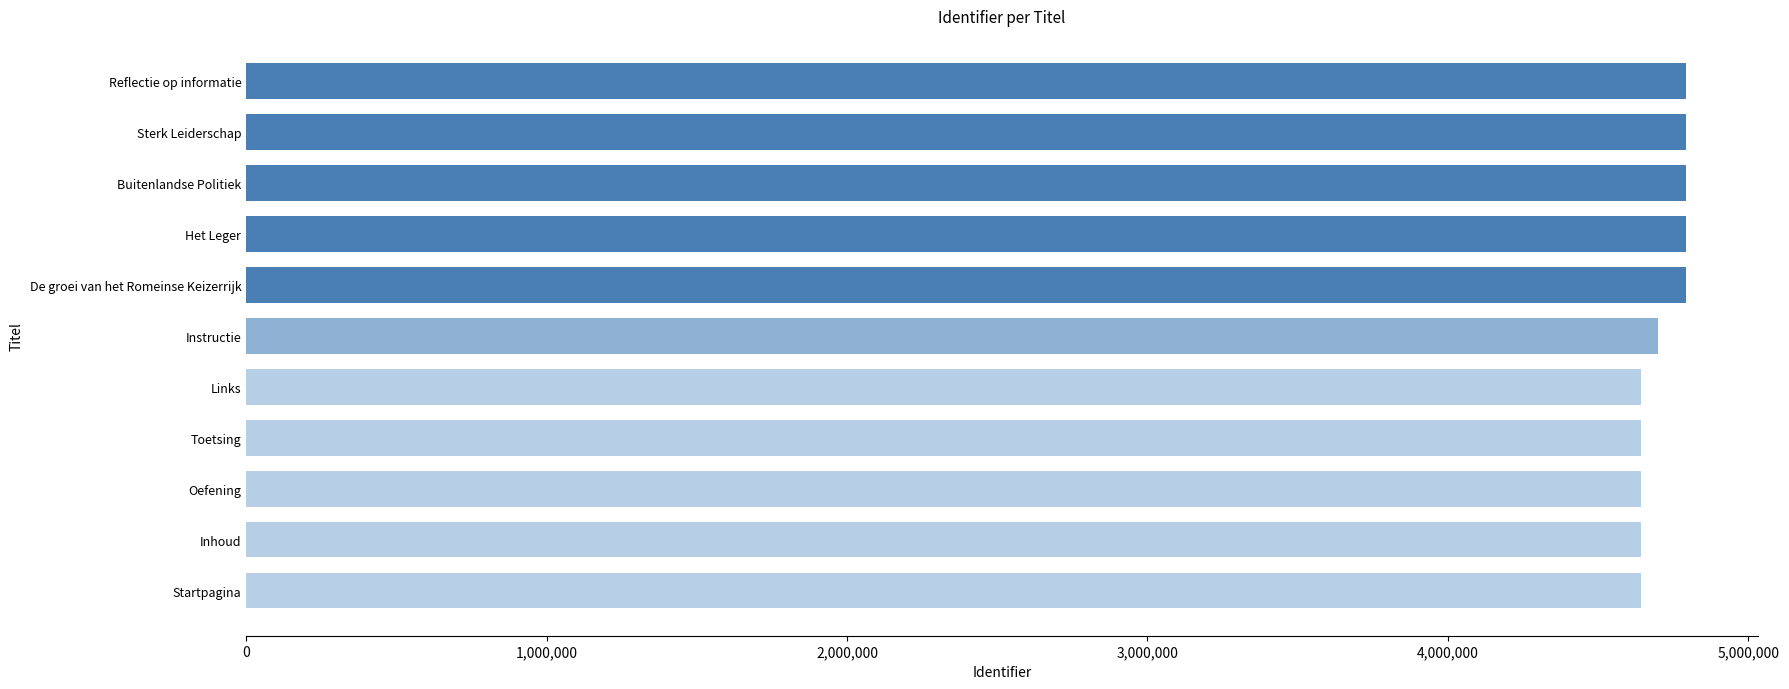

What is the average value?

4716434